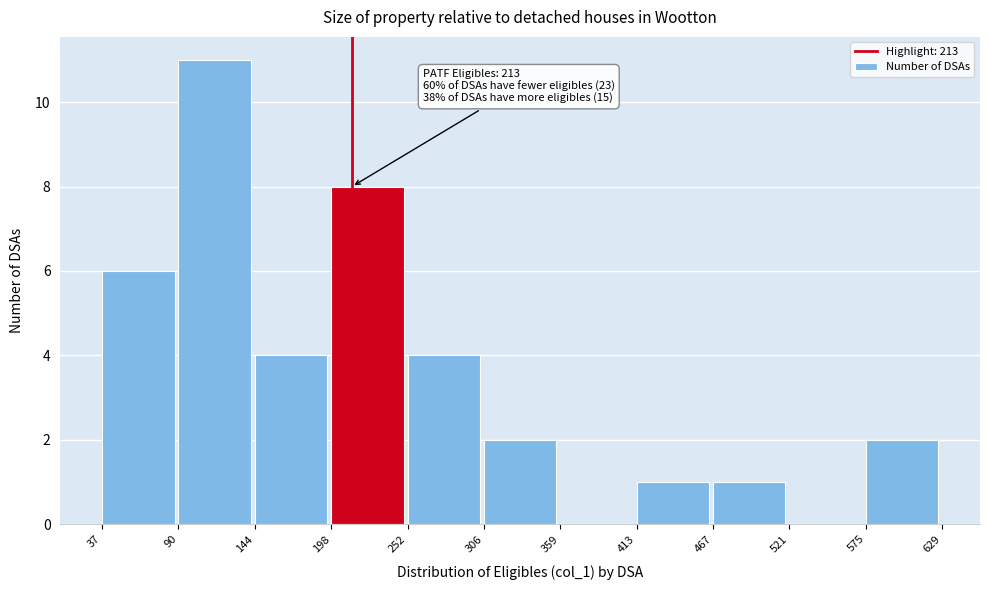

Over which range of the x-axis is the bar tallest?

90 to 144